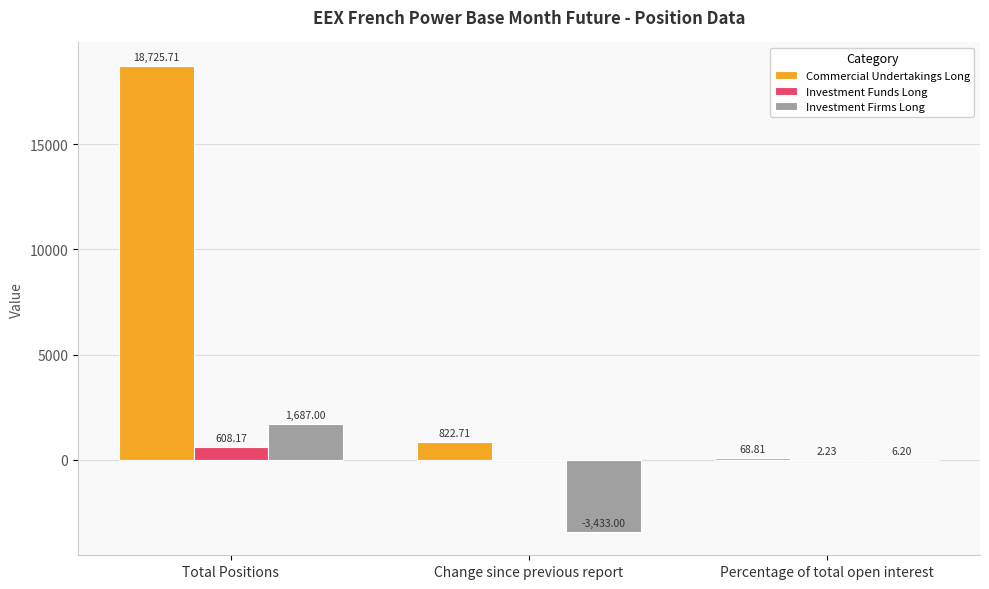

Is it true that Commercial Undertakings Long equals 18725.7 at Total Positions?

True